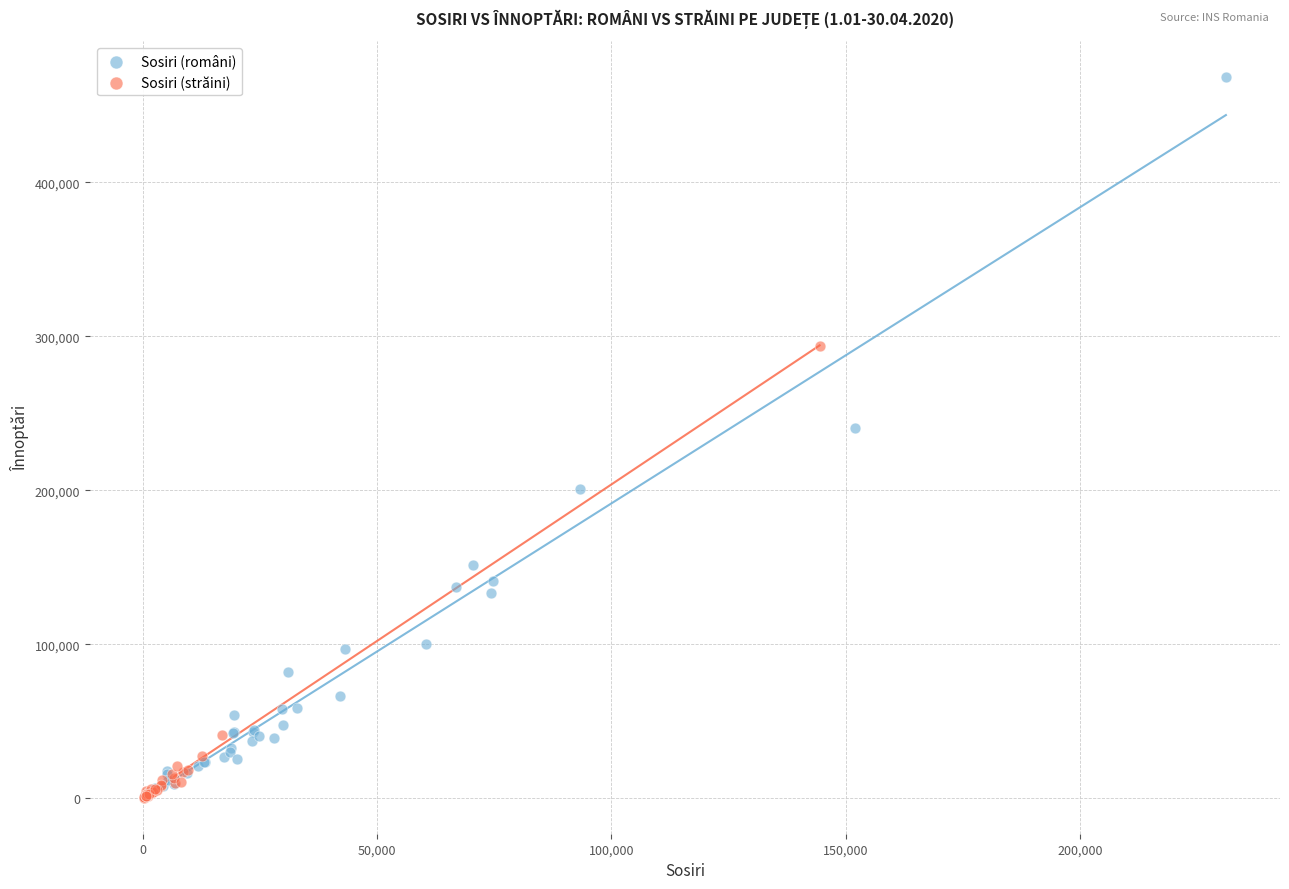

Which series has the widest spread of Y values?

Sosiri (români)